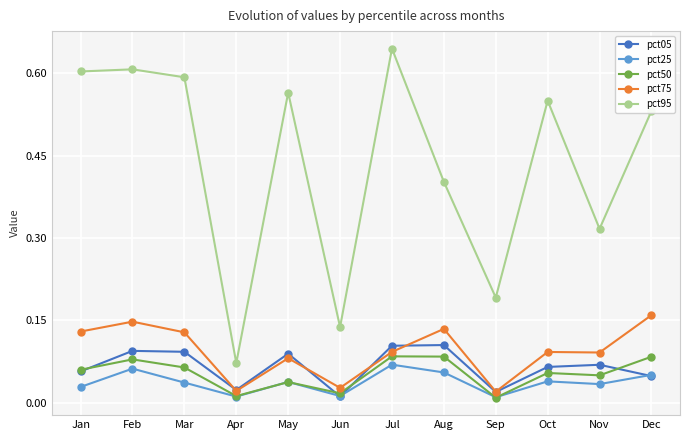

In pct95, how many points are lower than both neighbors (excluding endpoints)?

4